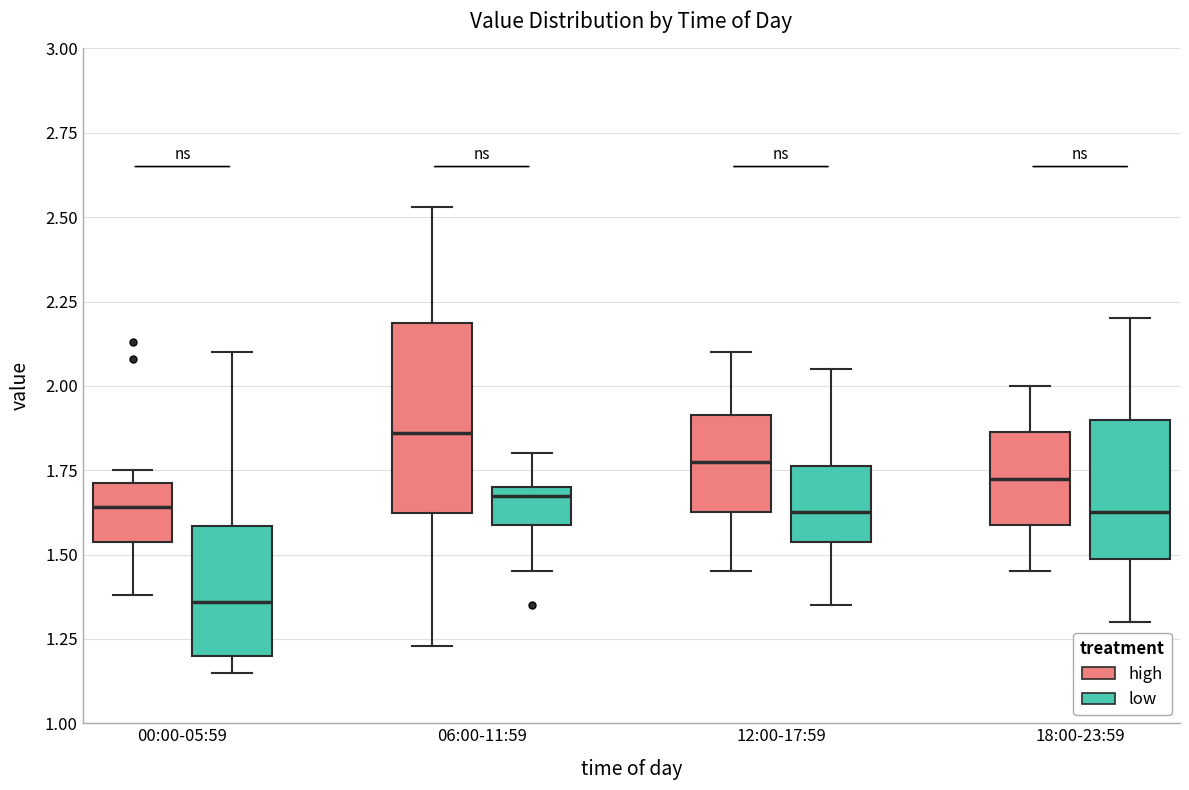

Which box's median line is the highest?

06:00-11:59 (high)